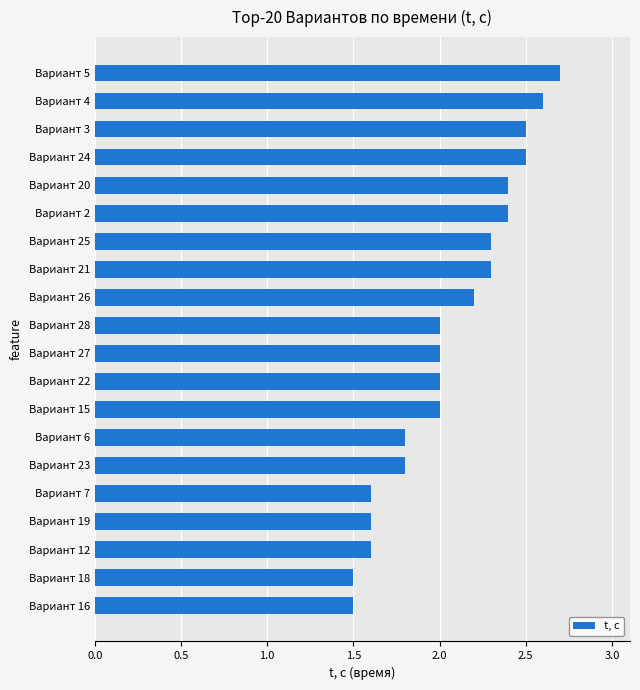

Reading bottom to top, list all the values displayed in this chart.

Вариант 16=1.5	Вариант 18=1.5	Вариант 12=1.6	Вариант 19=1.6	Вариант 7=1.6	Вариант 23=1.8	Вариант 6=1.8	Вариант 15=2.0	Вариант 22=2.0	Вариант 27=2.0	Вариант 28=2.0	Вариант 26=2.2	Вариант 21=2.3	Вариант 25=2.3	Вариант 2=2.4	Вариант 20=2.4	Вариант 24=2.5	Вариант 3=2.5	Вариант 4=2.6	Вариант 5=2.7